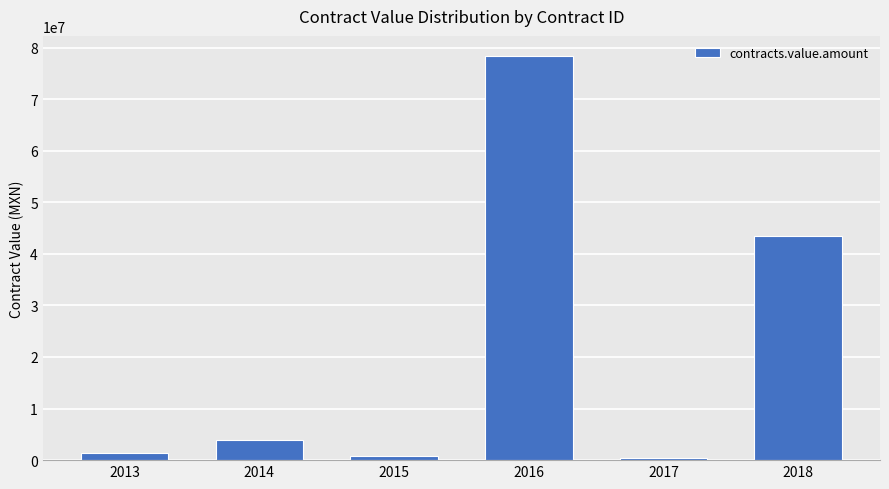

What is the value of the 4th bar from the left?

78335507.0